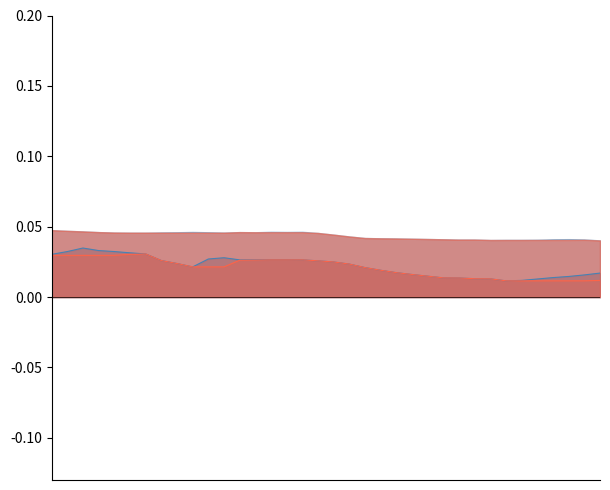

What is the label of the 33rd point from the right?

2008-04